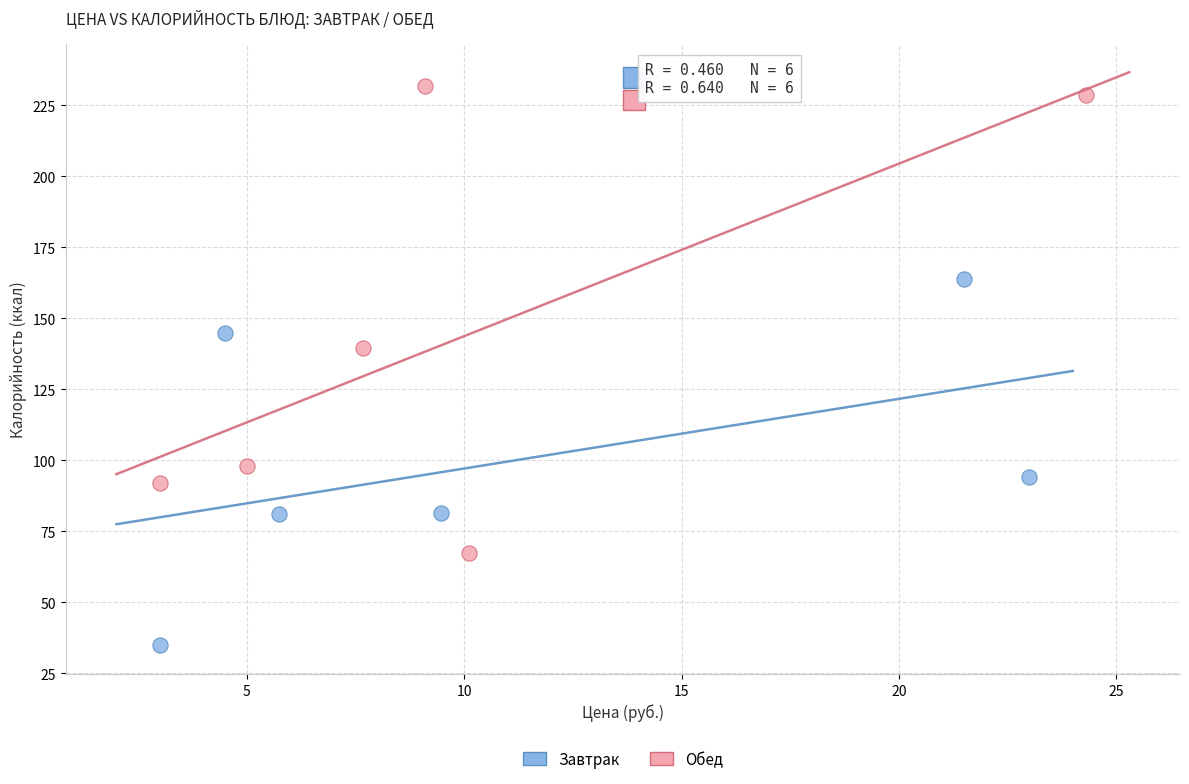

Which series contains the highest Y value?

Обед